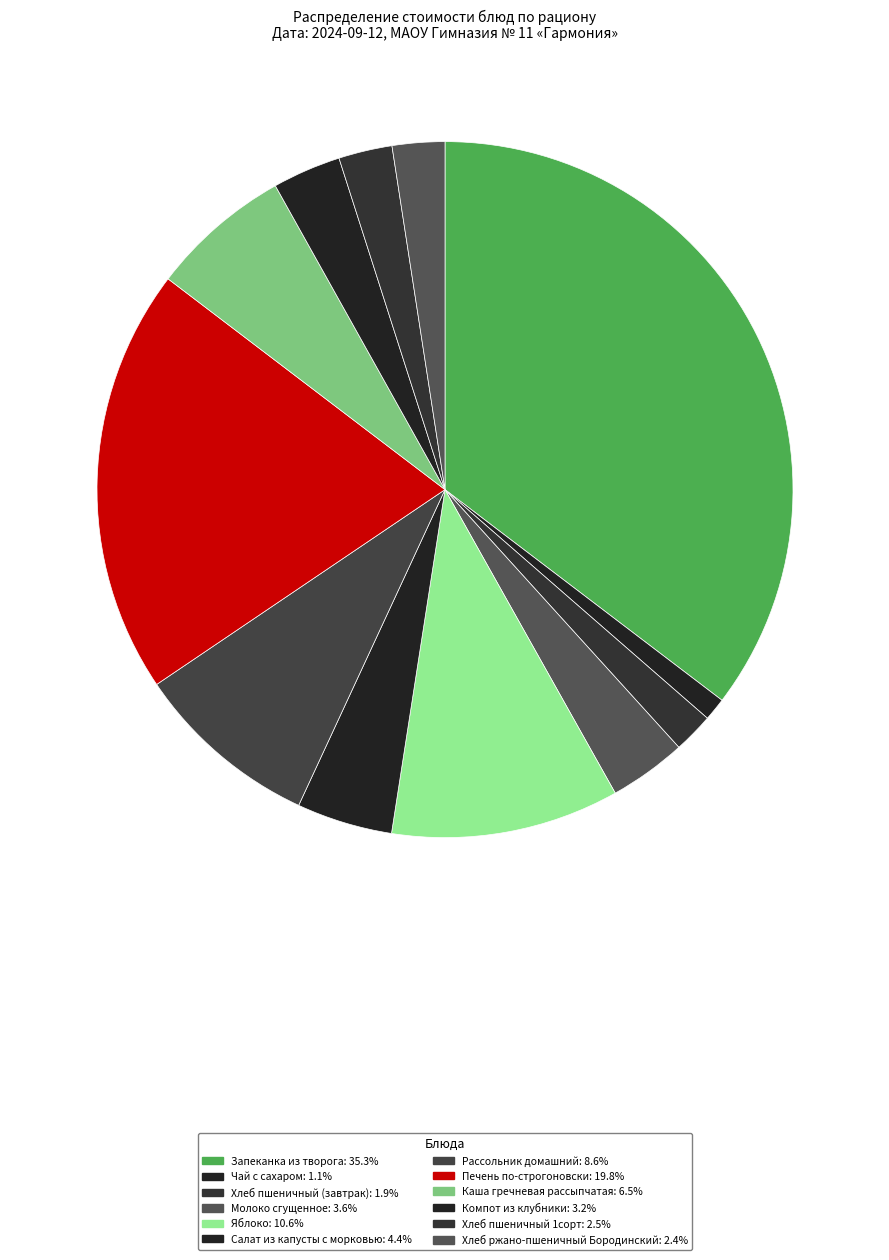

Is it true that Печень по-строгоновски is 13% of the pie?

False